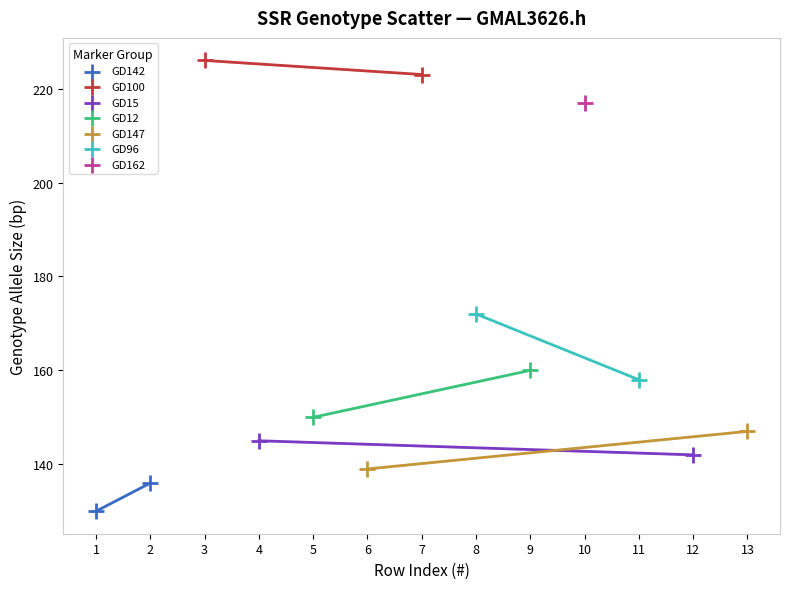

What are all the series names shown in the legend?

GD142, GD100, GD15, GD12, GD147, GD96, GD162